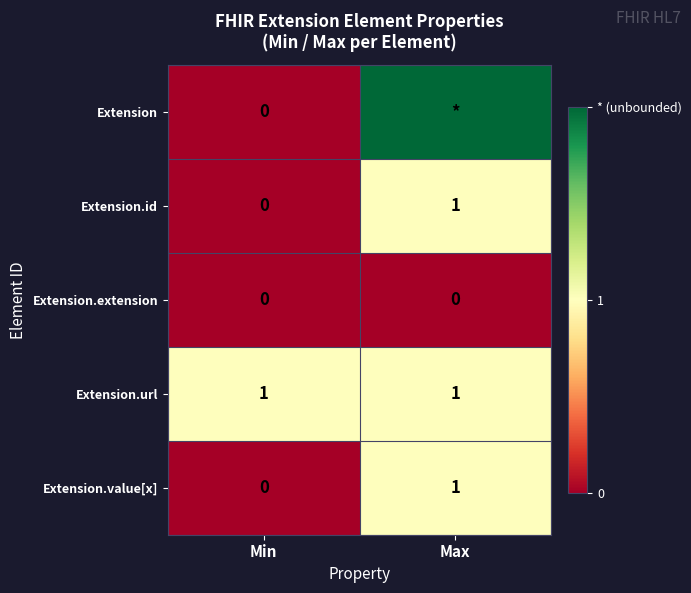

At which label does Extension.id reach its peak?

Max